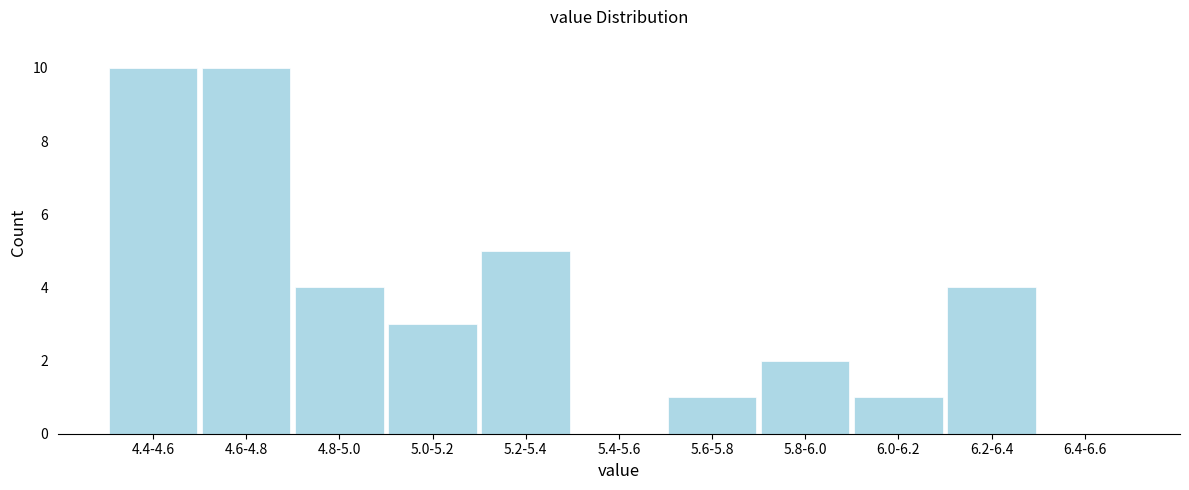

Reading left to right, transcribe all the data shown in this chart.

4.4-4.6=10	4.6-4.8=10	4.8-5.0=4	5.0-5.2=3	5.2-5.4=5	5.4-5.6=0	5.6-5.8=1	5.8-6.0=2	6.0-6.2=1	6.2-6.4=4	6.4-6.6=0